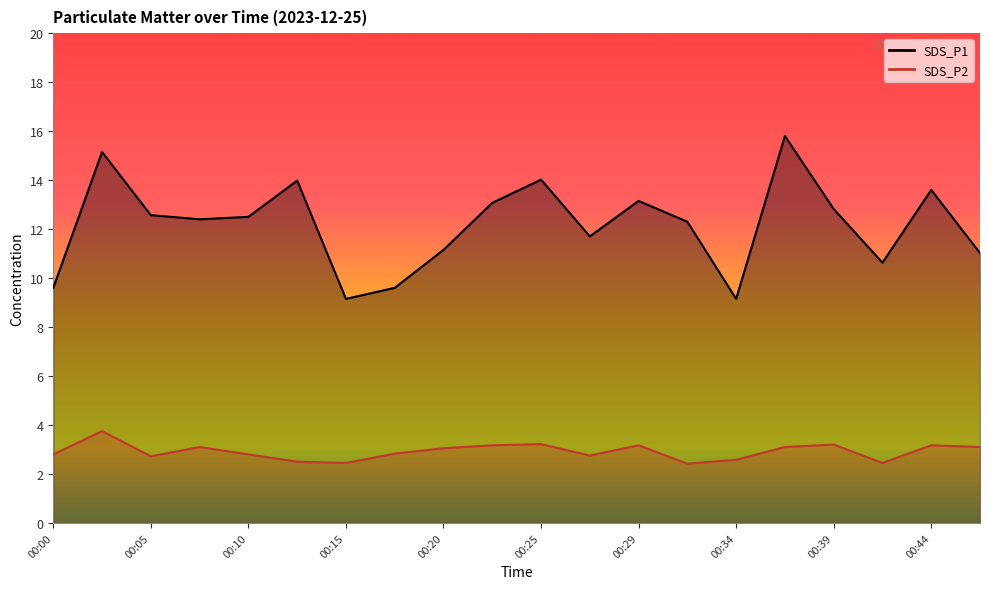

True or false: SDS_P2 and SDS_P1 intersect in this chart.

False